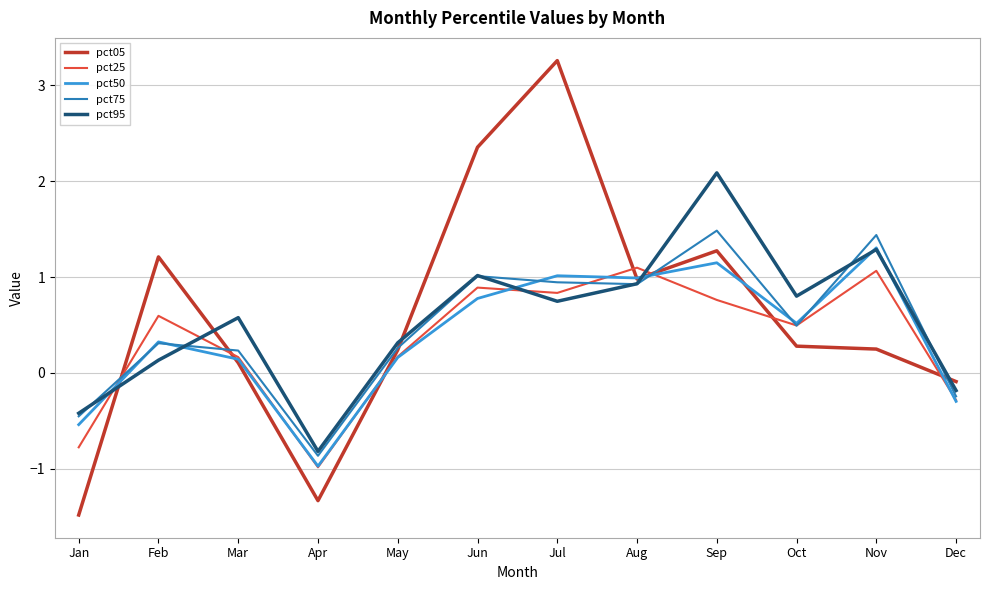

After their last crossing, which series has the higher values: pct05 or pct75?

pct05